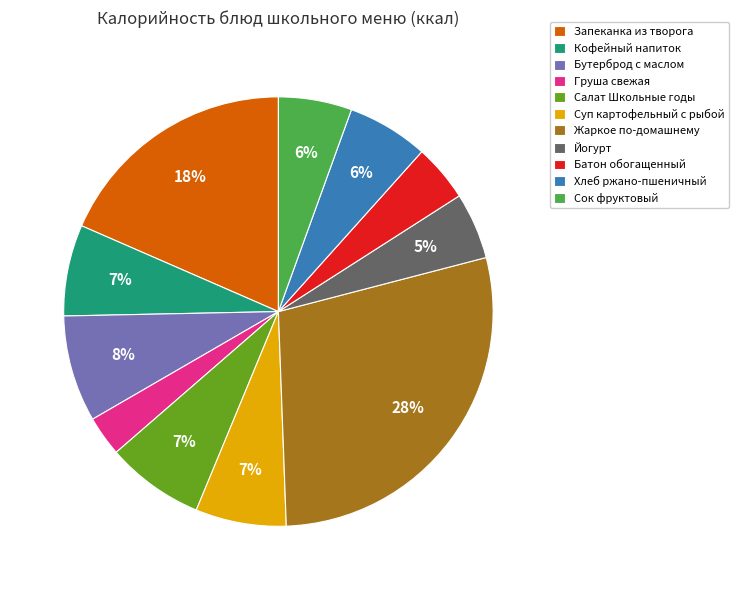

How many segments does this pie chart have?

11